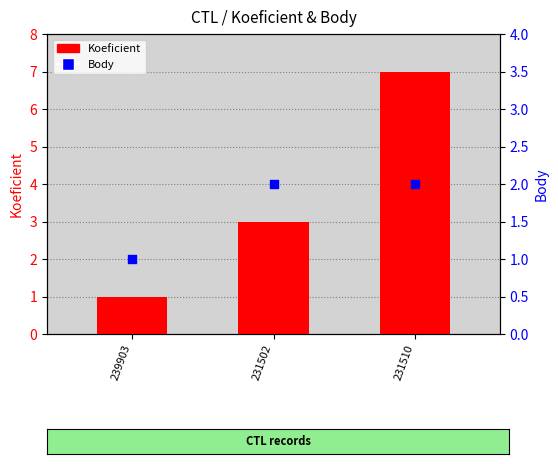

Is the value of Body at 231510 greater than the value of Koeficient at 231510?

No